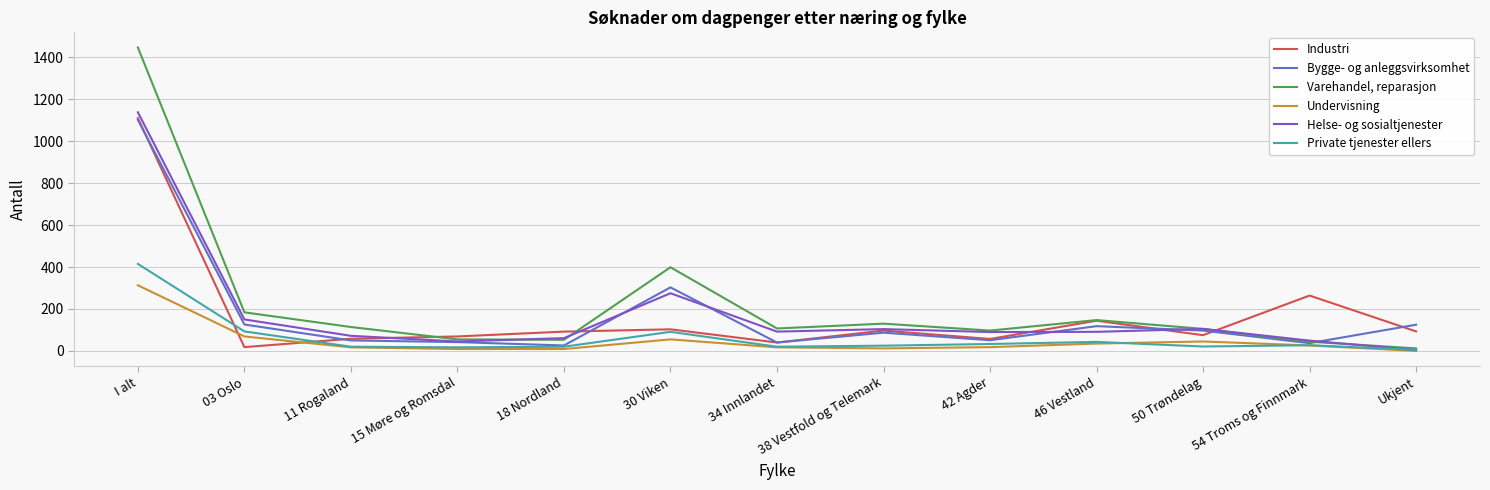

True or false: Varehandel, reparasjon has more than 2 points higher than both neighbors.

True